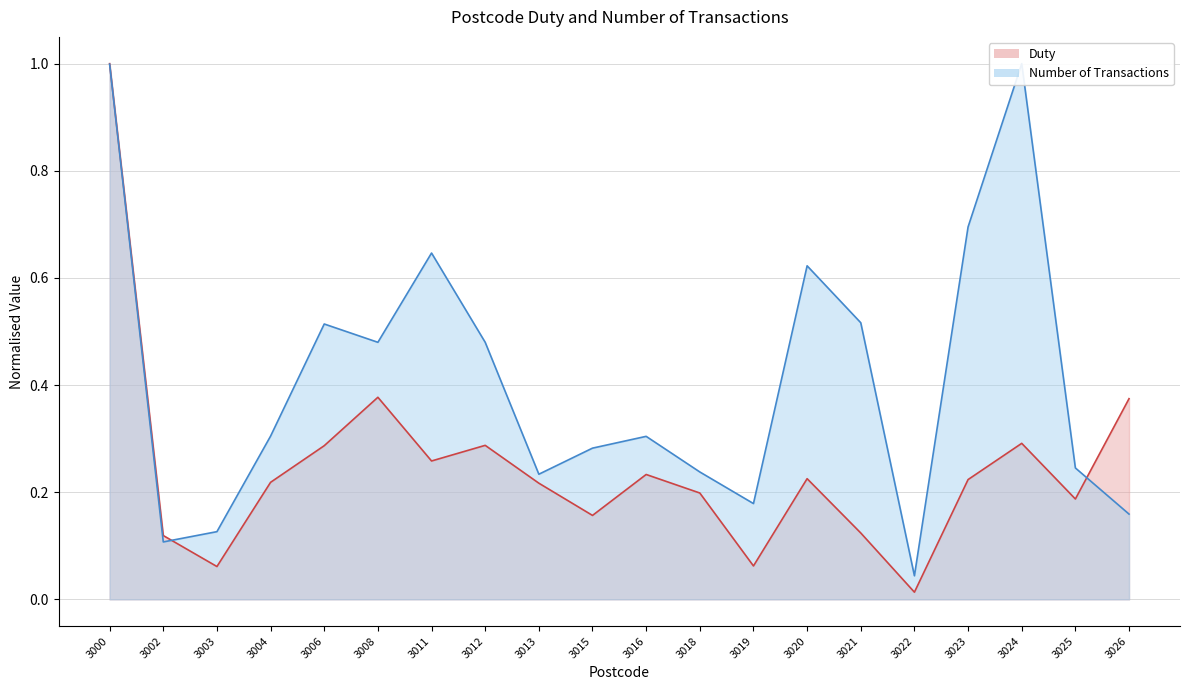

What is the approximate value of Duty at 3000?

1.0